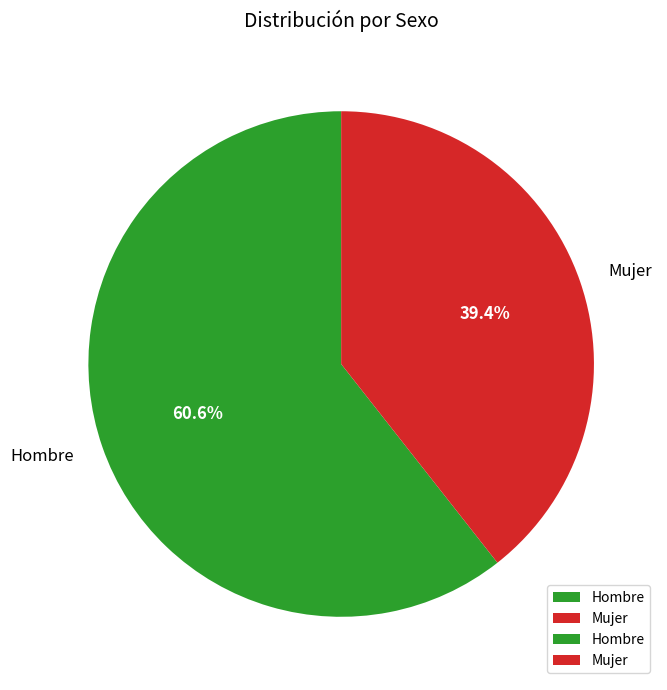

To the nearest percent, what is the difference between the Mujer and Hombre slice percentages?

21%